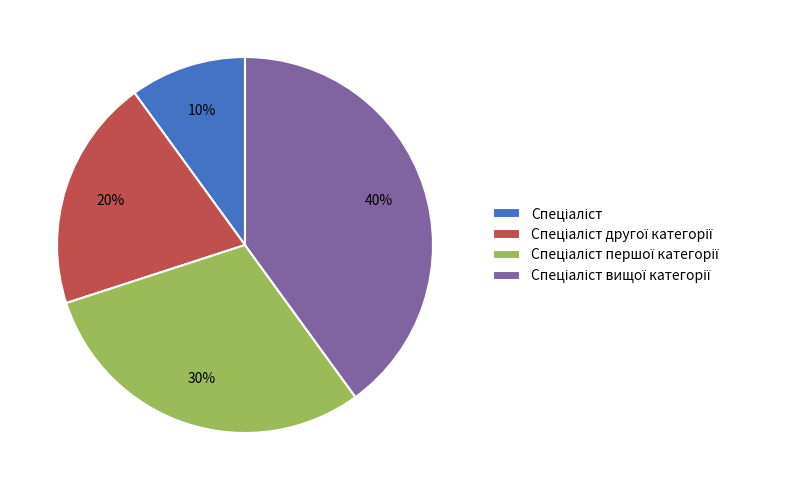

To the nearest percent, what is the average slice percentage?

25%